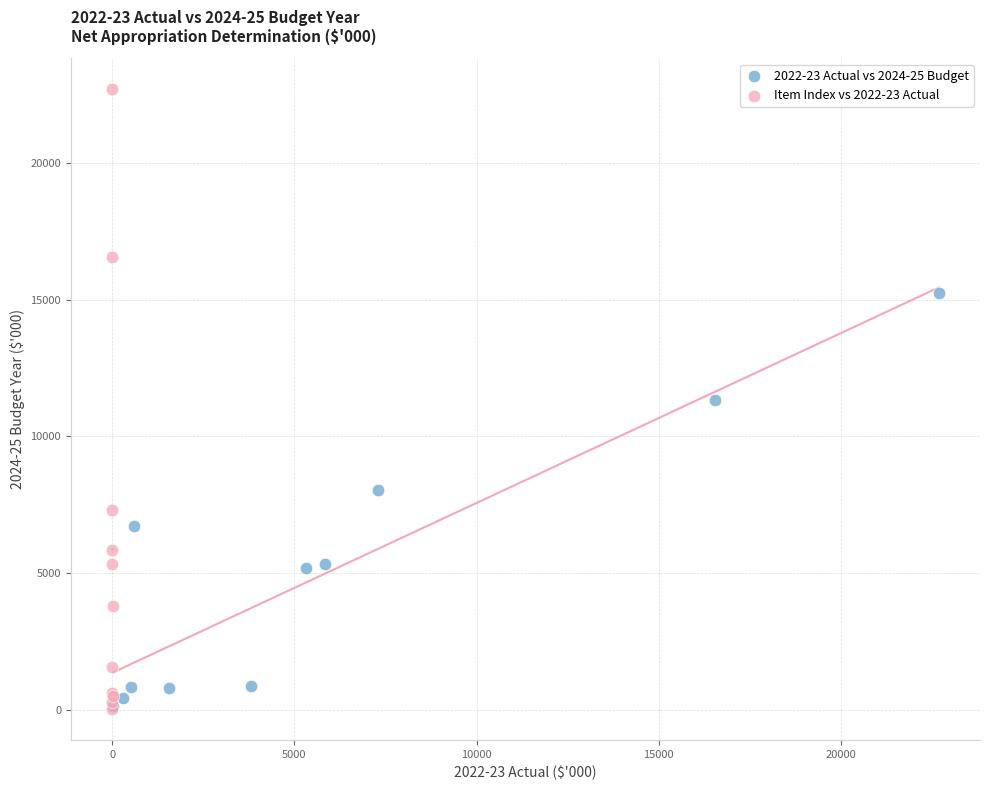

Which series reaches the maximum Y coordinate?

Item Index vs 2022-23 Actual